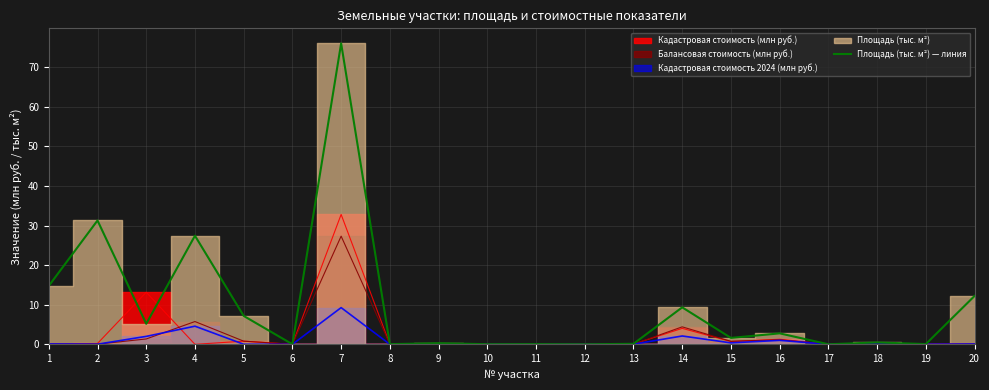

How many interior local valleys (lower than both neighbors) does the data have?

8